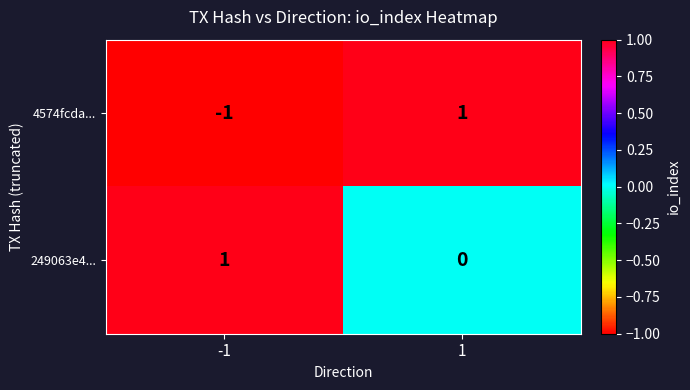

True or false: 249063e4... has a value of 1 at -1.

True